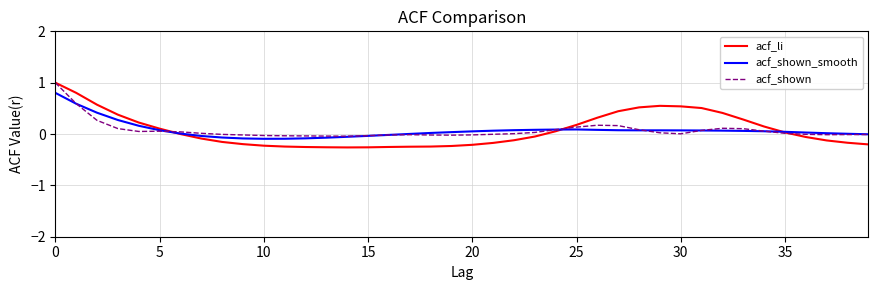

Which series has the largest range (max minus min)?

acf_li